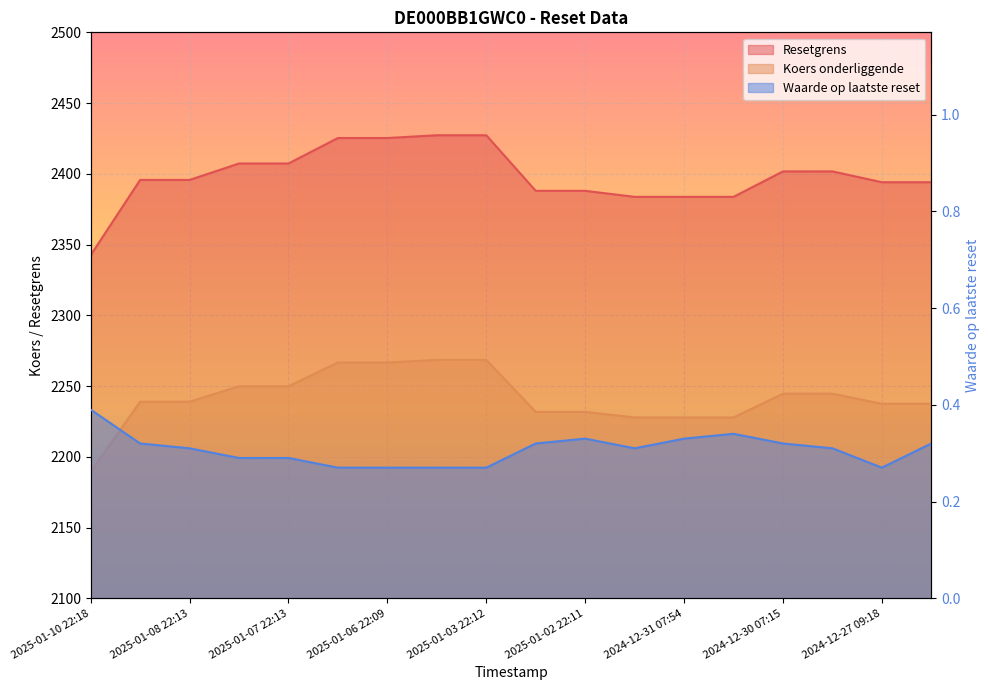

What position from the right is 2024-12-30 22:10?

5